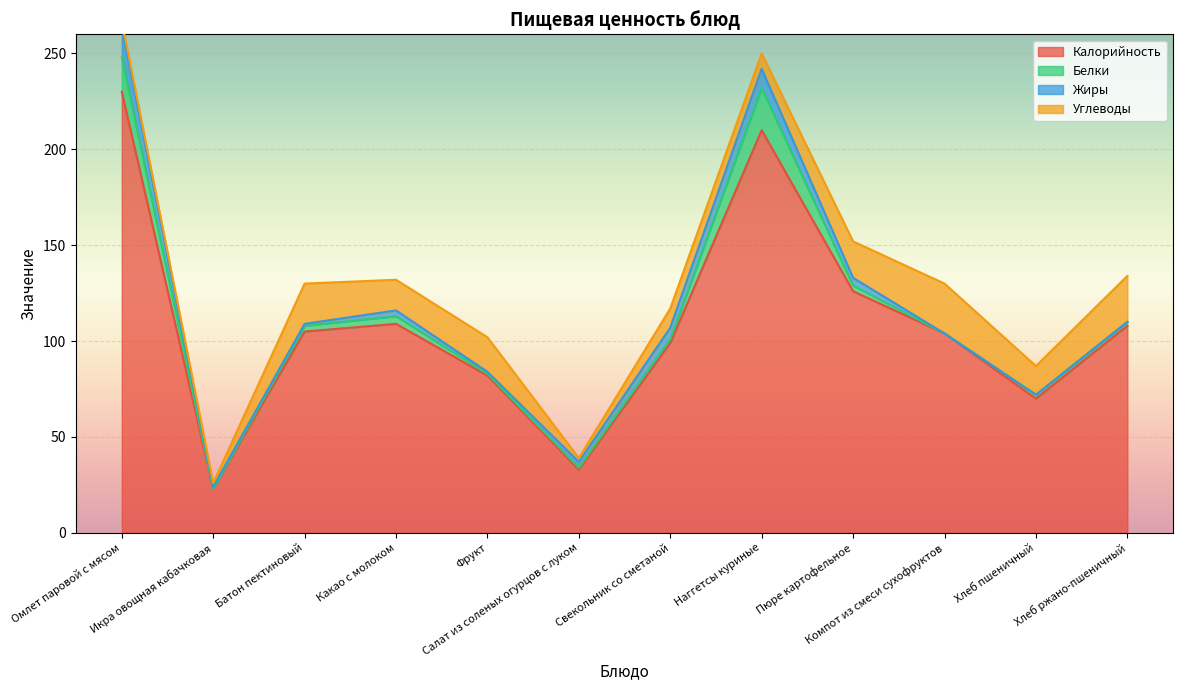

After their last crossing, which series has the higher values: Белки or Углеводы?

Углеводы